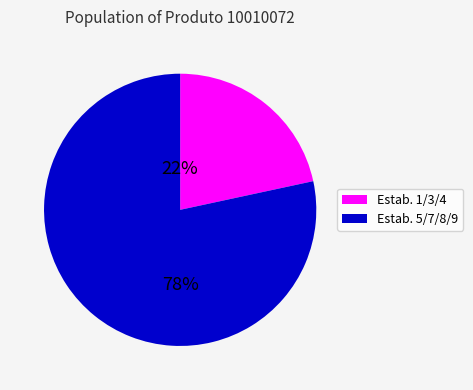

To the nearest percent, what is the average slice percentage?

50%